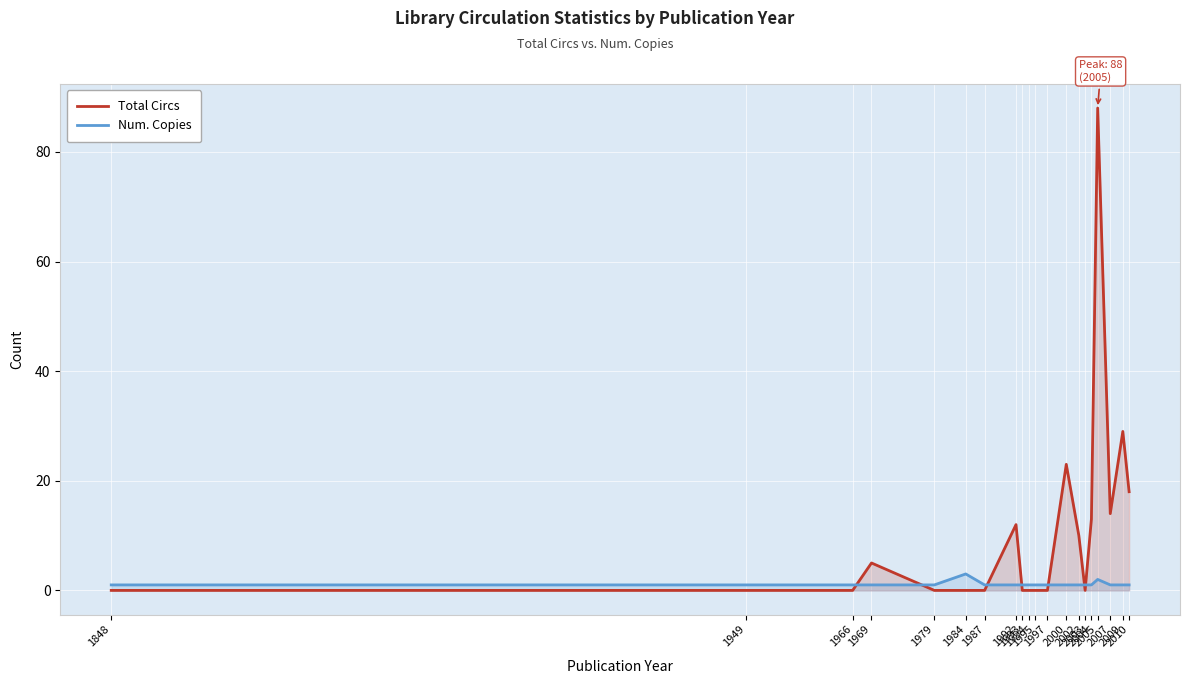

Rank the series by their average value, from lowest to highest.

Num. Copies, Total Circs